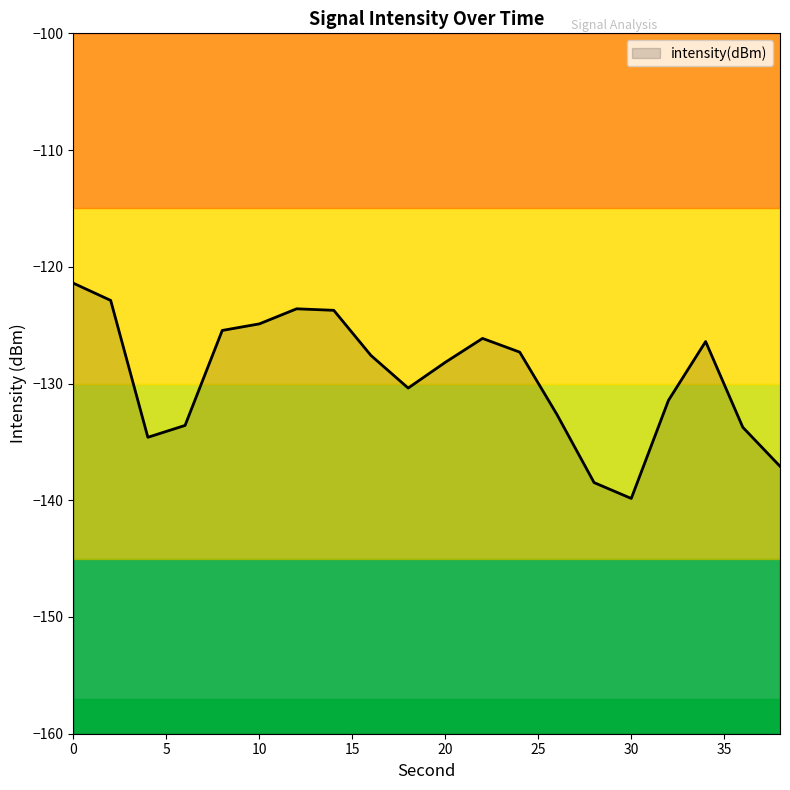

What is the maximum value shown in the chart?

-121.4